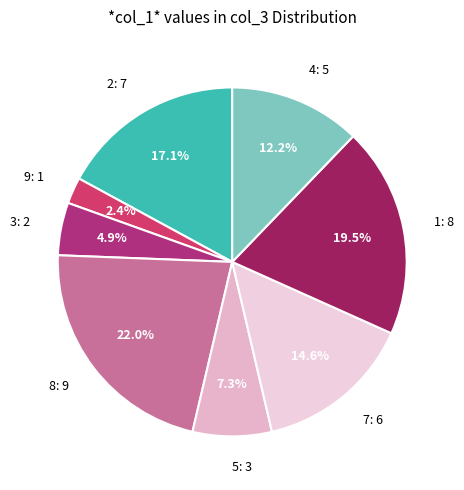

Which category has the smallest portion of the pie?

9